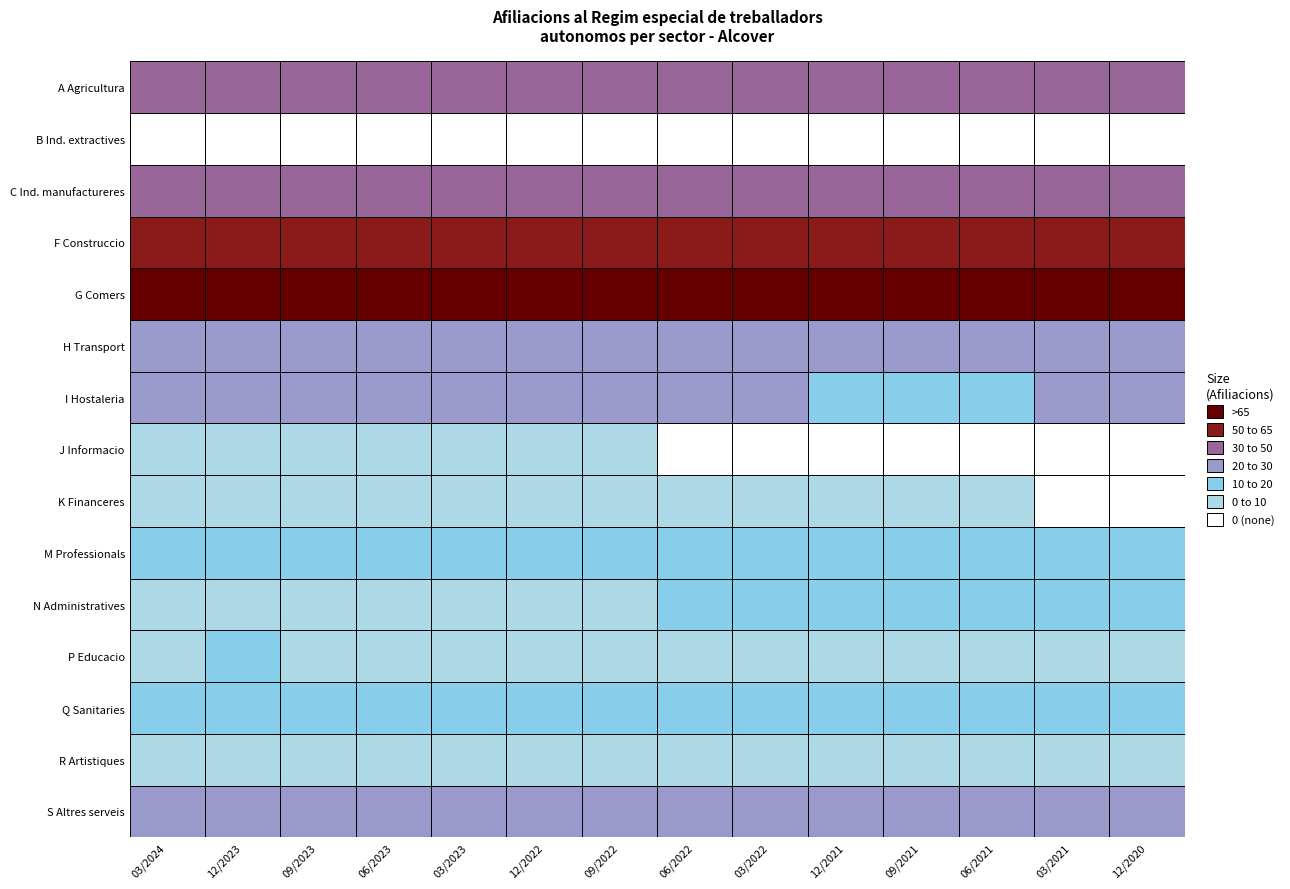

Reading left to right, what are all the values shown in this chart?

A Agricultura: 40	40	40	40	40	40	40	40	40	40	40	40	40	40
B Ind. extractives: 0	0	0	0	0	0	0	0	0	0	0	0	0	0
C Ind. manufactureres: 45	45	45	45	45	45	45	50	45	50	50	50	50	50
F Construccio: 60	60	60	60	60	60	60	60	60	60	60	55	55	55
G Comers: 80	75	75	75	70	70	70	70	70	70	70	70	70	70
H Transport: 25	25	25	25	25	30	30	30	30	30	30	30	25	30
I Hostaleria: 25	25	25	25	25	25	25	25	25	20	20	20	25	25
J Informacio: 5	5	5	5	5	5	5	0	0	0	0	0	0	0
K Financeres: 5	5	5	5	5	5	5	5	5	5	5	5	0	0
M Professionals: 20	15	15	15	15	15	15	15	15	15	15	15	15	15
N Administratives: 10	10	10	10	10	10	10	15	15	15	15	15	15	15
P Educacio: 10	15	10	10	10	10	10	10	10	10	10	10	10	10
Q Sanitaries: 15	15	15	15	15	15	15	15	15	15	15	15	15	15
R Artistiques: 5	5	10	10	5	5	5	5	10	10	10	10	10	10
S Altres serveis: 25	25	25	25	25	25	25	25	25	25	25	25	25	25